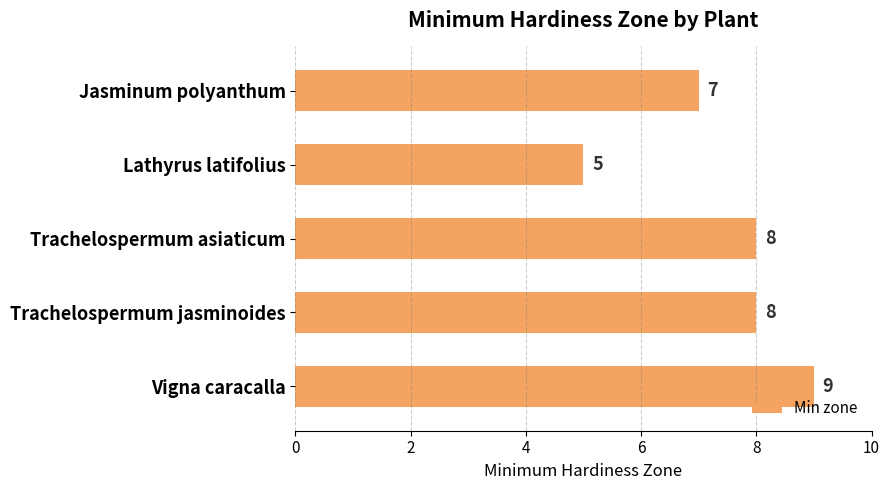

The value at Trachelospermum asiaticum is 13. True or false?

False